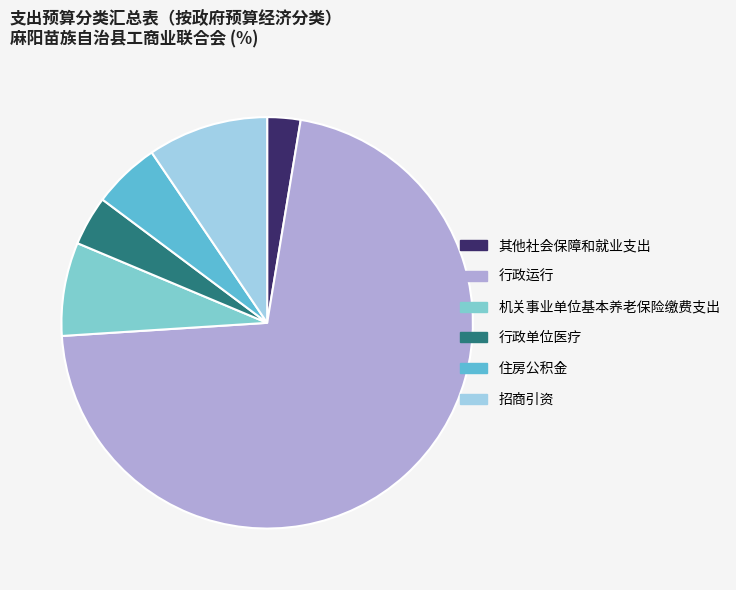

What is the smallest slice in the pie chart?

其他社会保障和就业支出